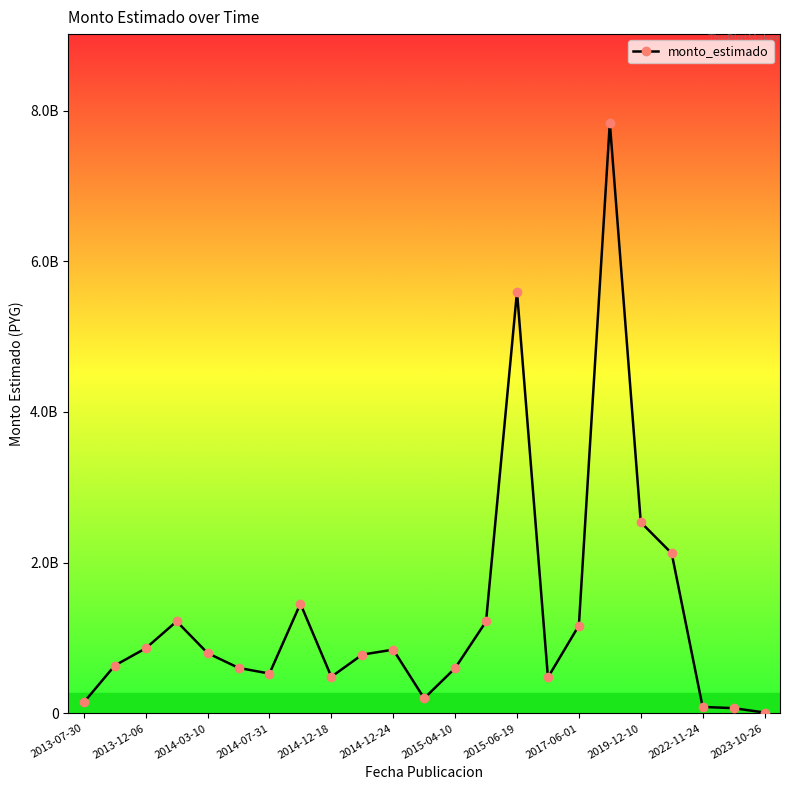

What is the value of the 23rd point from the left?

11267793.0